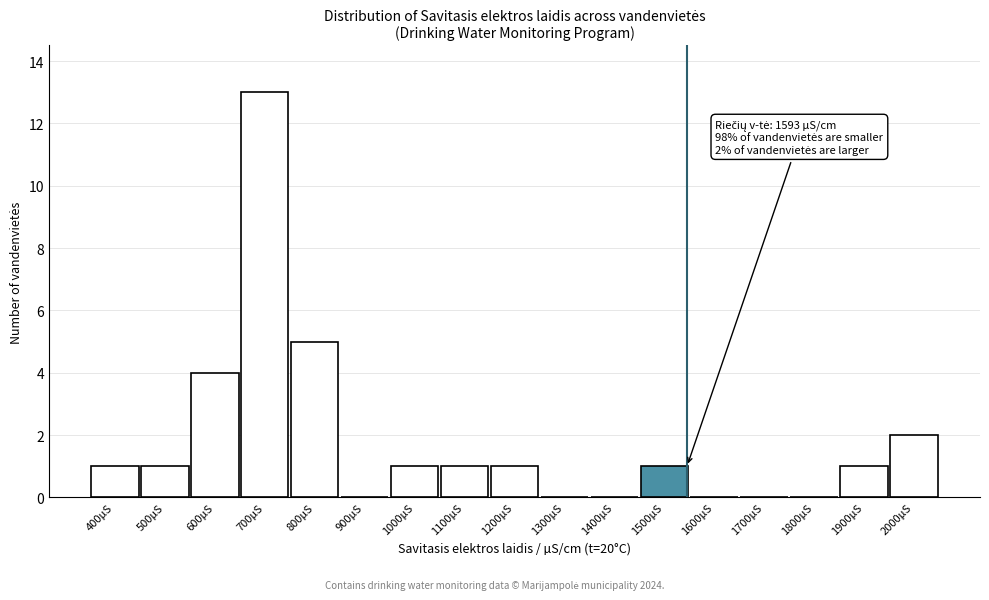

Reading left to right, list all the values displayed in this chart.

400µS=1	500µS=1	600µS=4	700µS=13	800µS=5	900µS=0	1000µS=1	1100µS=1	1200µS=1	1300µS=0	1400µS=0	1500µS=1	1600µS=0	1700µS=0	1800µS=0	1900µS=1	2000µS=2